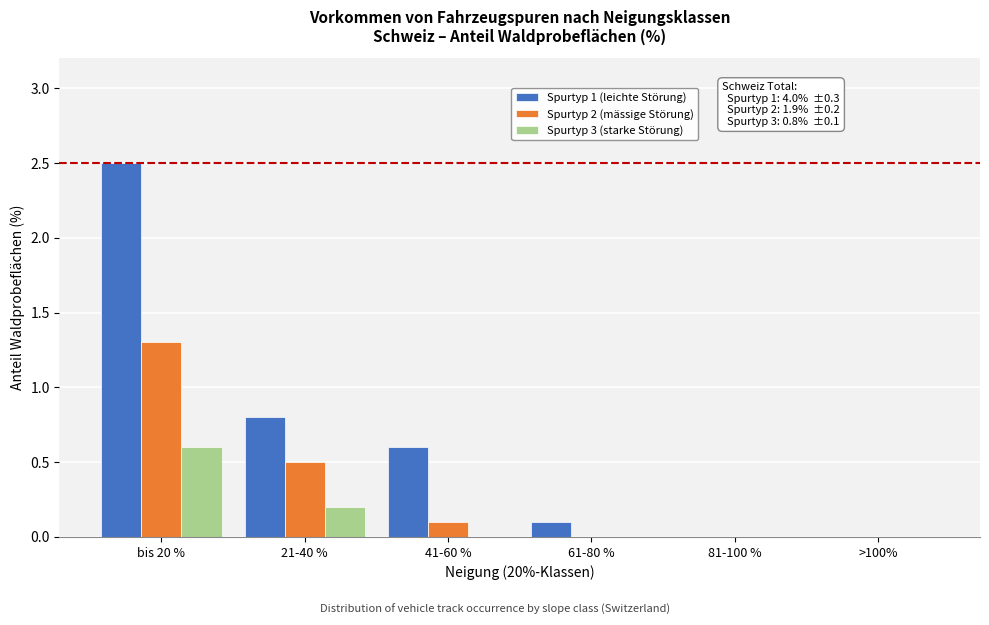

Reading right to left, what are all the values shown in this chart?

Spurtyp 1 (leichte Störung): >100%=0.0	81-100 %=0.0	61-80 %=0.1	41-60 %=0.6	21-40 %=0.8	bis 20 %=2.5
Spurtyp 2 (mässige Störung): >100%=0.0	81-100 %=0.0	61-80 %=0.0	41-60 %=0.1	21-40 %=0.5	bis 20 %=1.3
Spurtyp 3 (starke Störung): >100%=0.0	81-100 %=0.0	61-80 %=0.0	41-60 %=0.0	21-40 %=0.2	bis 20 %=0.6